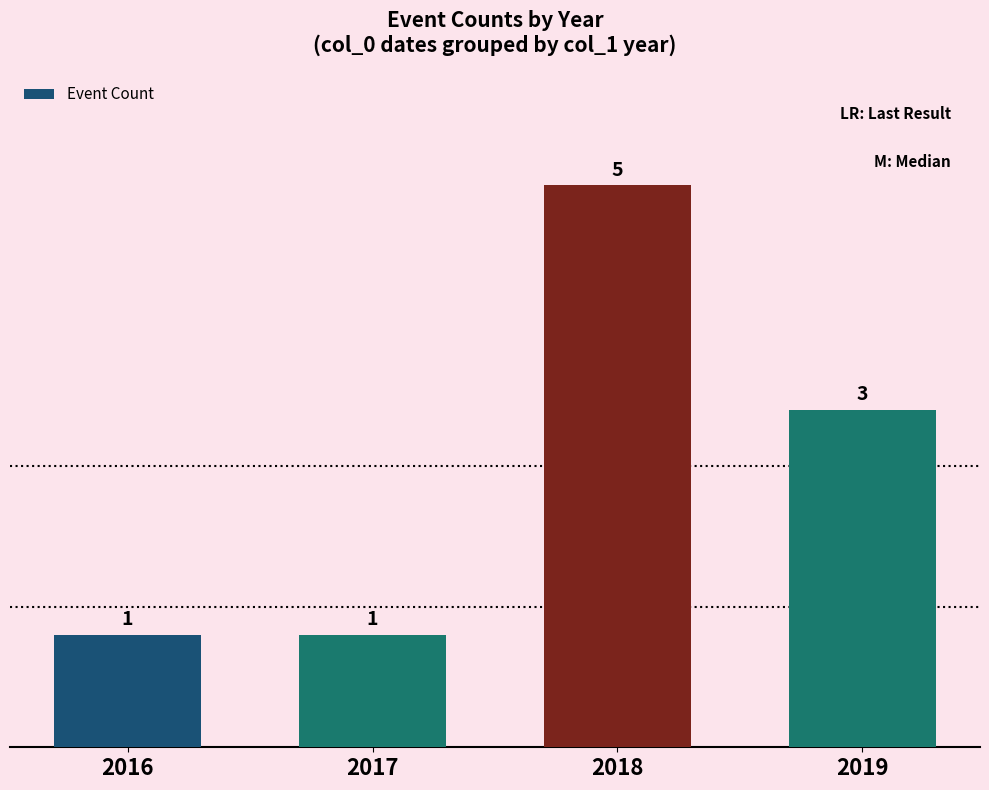

Which has a higher value, 2018 or 2019?

2018